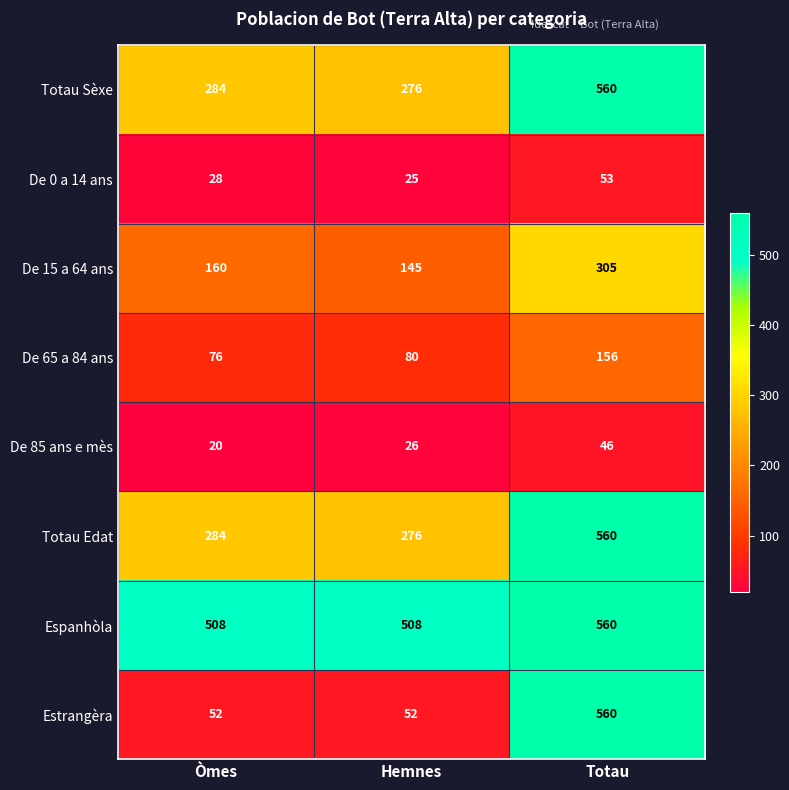

At which category does the chart reach its peak across all series?

Totau